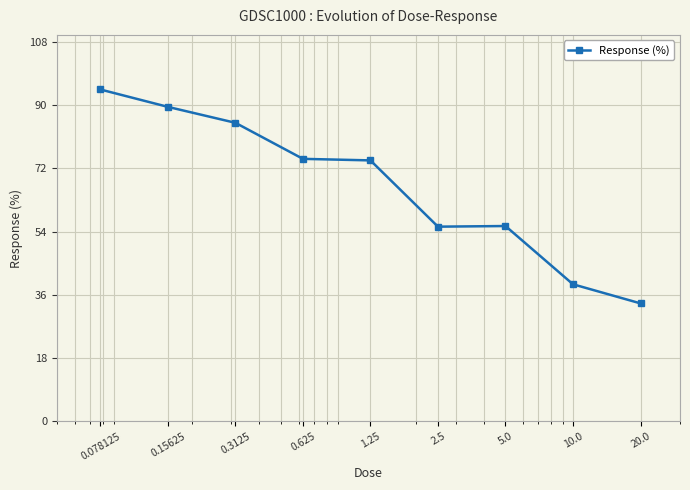

What is the difference between the maximum and minimum values?

60.9